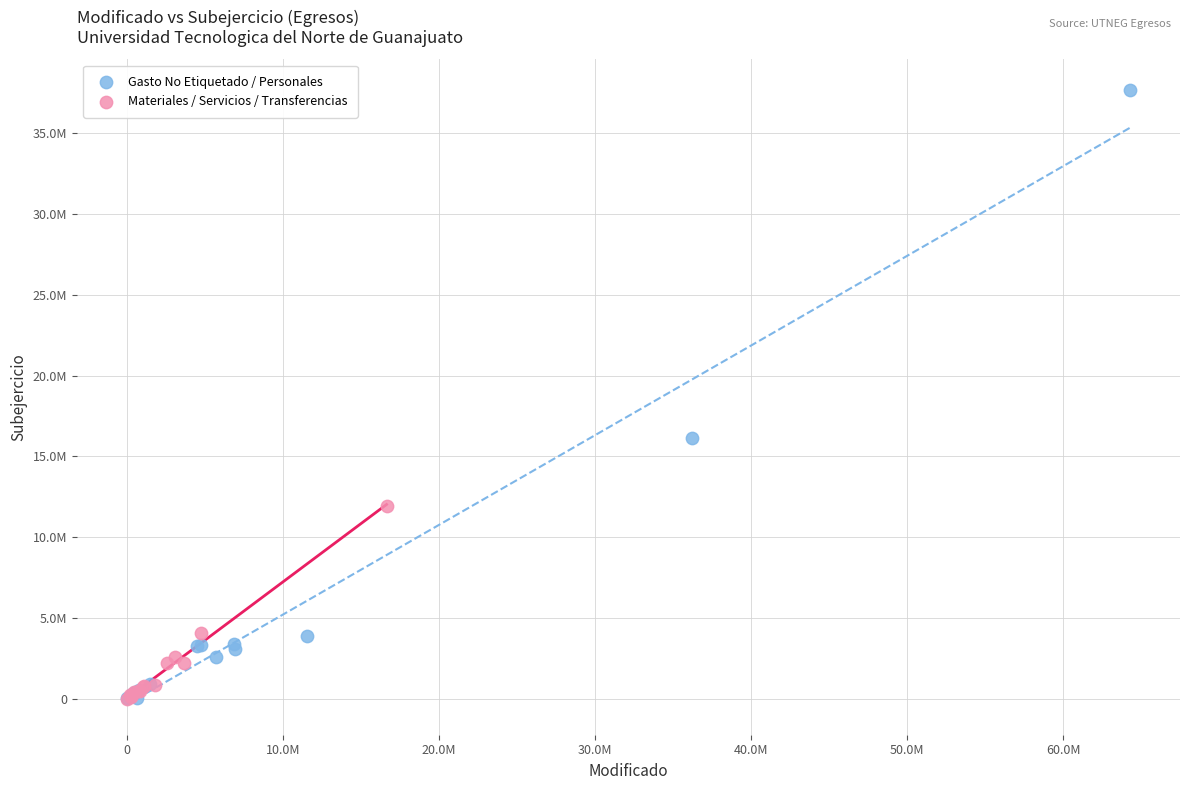

Which series has the largest Y range (max minus min)?

Gasto No Etiquetado / Personales